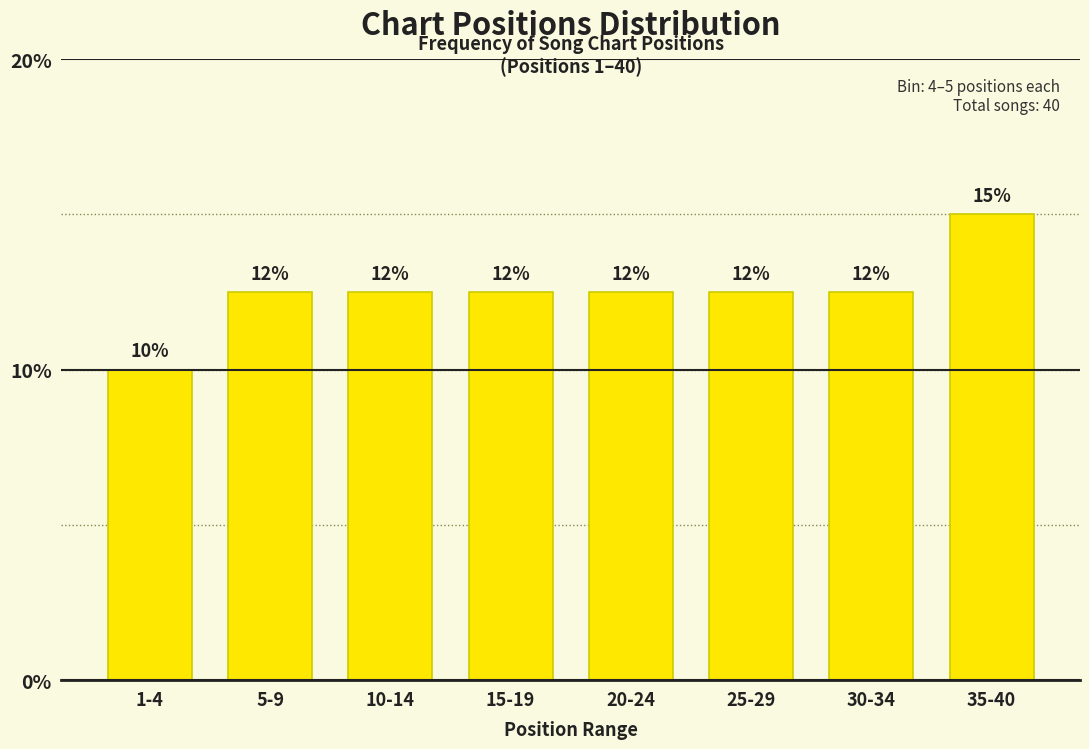

How many bars are there in total?

8